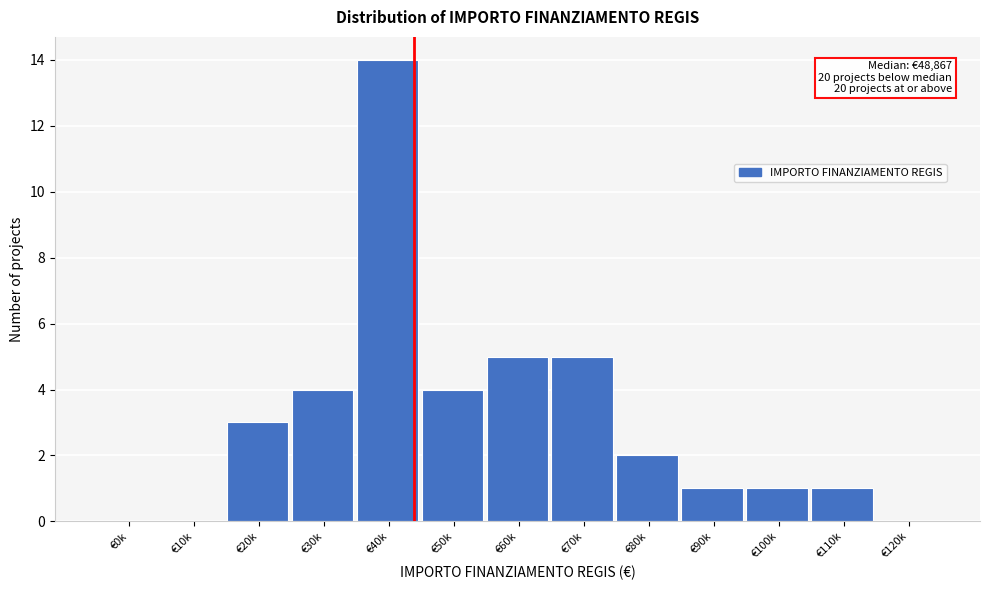

Reading left to right, list all the values displayed in this chart.

€0k=0	€10k=0	€20k=3	€30k=4	€40k=14	€50k=4	€60k=5	€70k=5	€80k=2	€90k=1	€100k=1	€110k=1	€120k=0